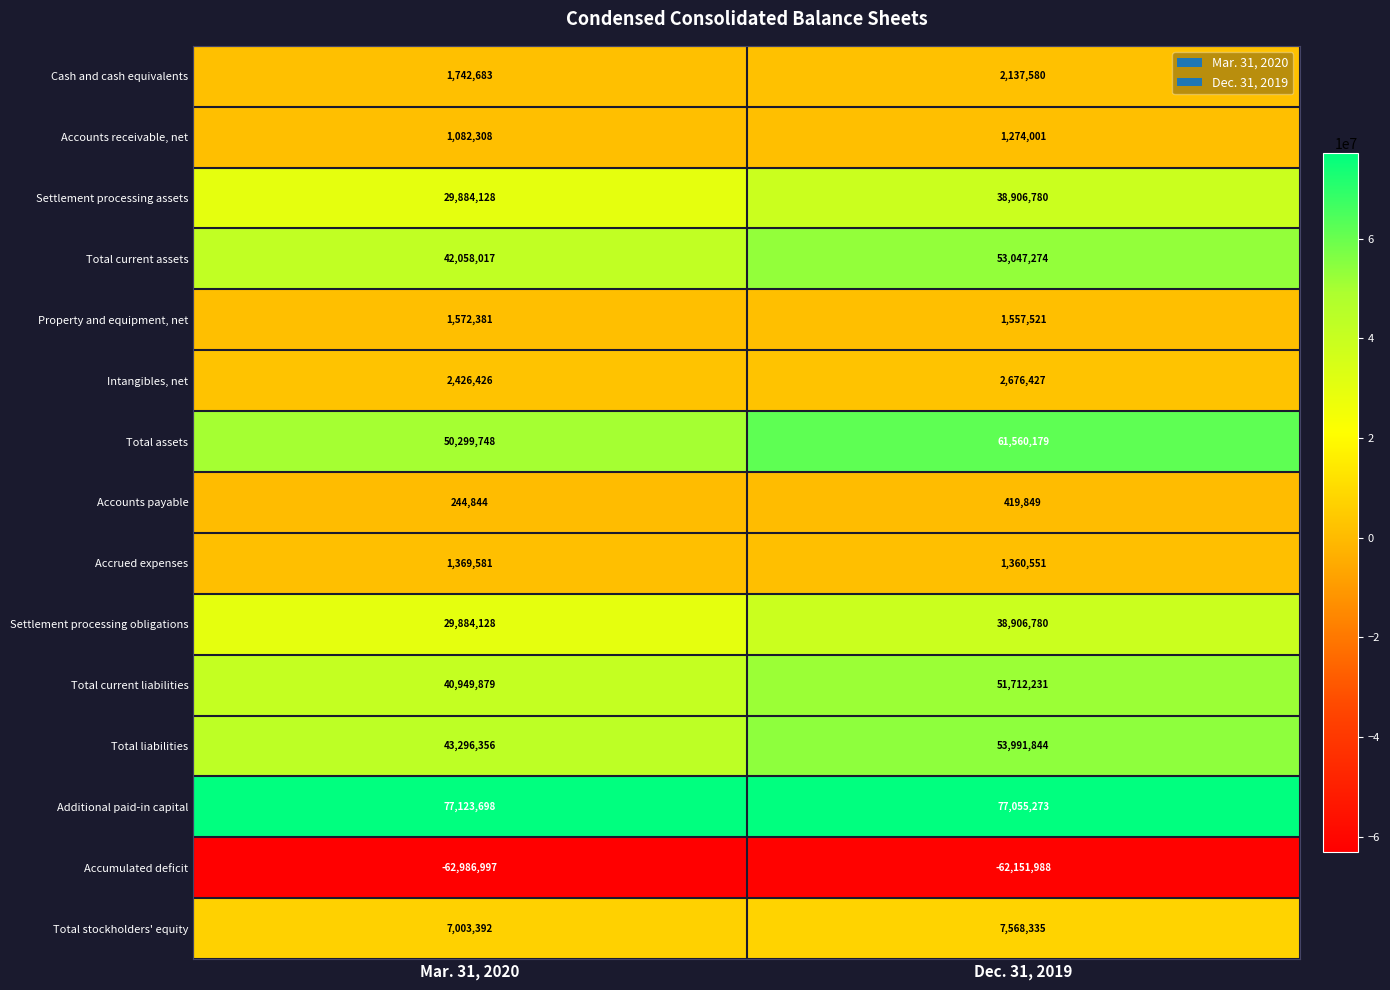

What is the approximate value of Cash and cash equivalents at Mar. 31, 2020, to the nearest 50?

1742700